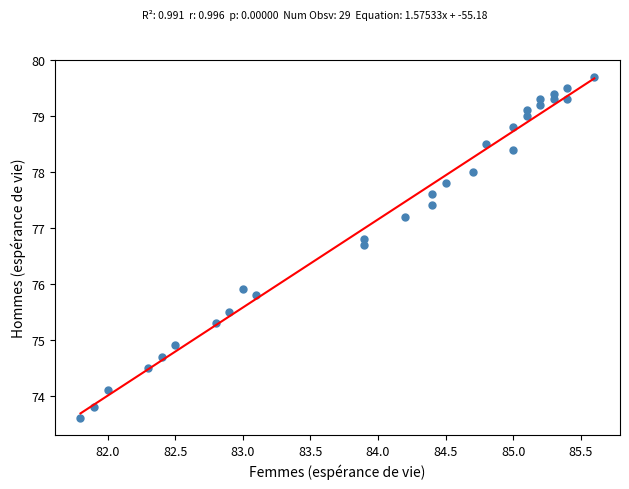

What Y value in the scatter plot is closest to 76?

75.9